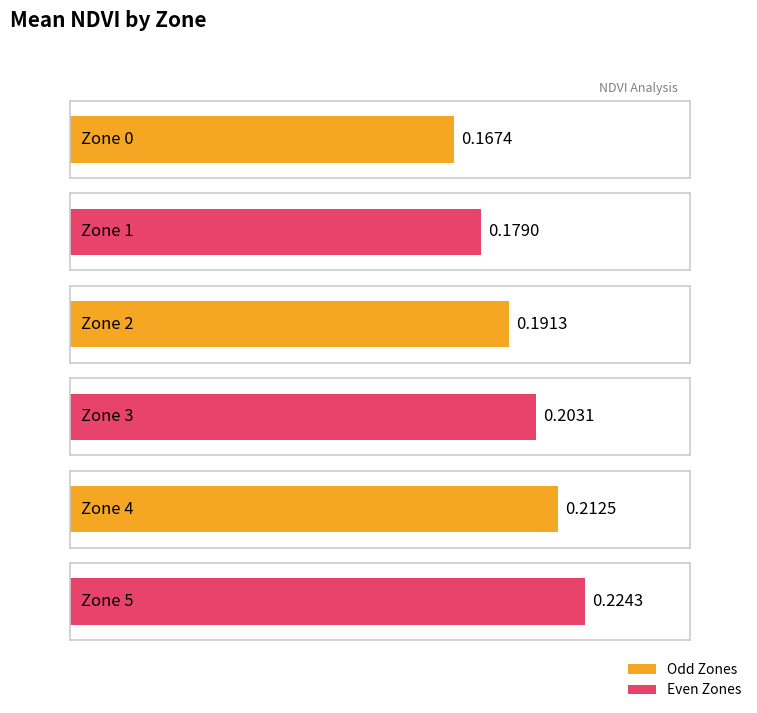

Rank the categories by value from highest to lowest.

Zone 5, Zone 4, Zone 3, Zone 2, Zone 1, Zone 0